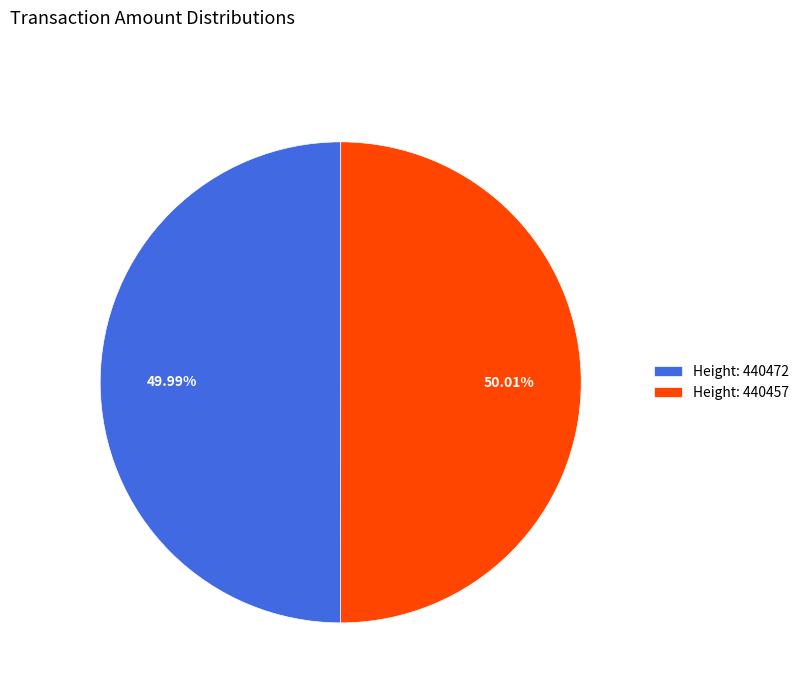

Approximately how many times larger is the value at Height: 440472 compared to Height: 440457?

1.0